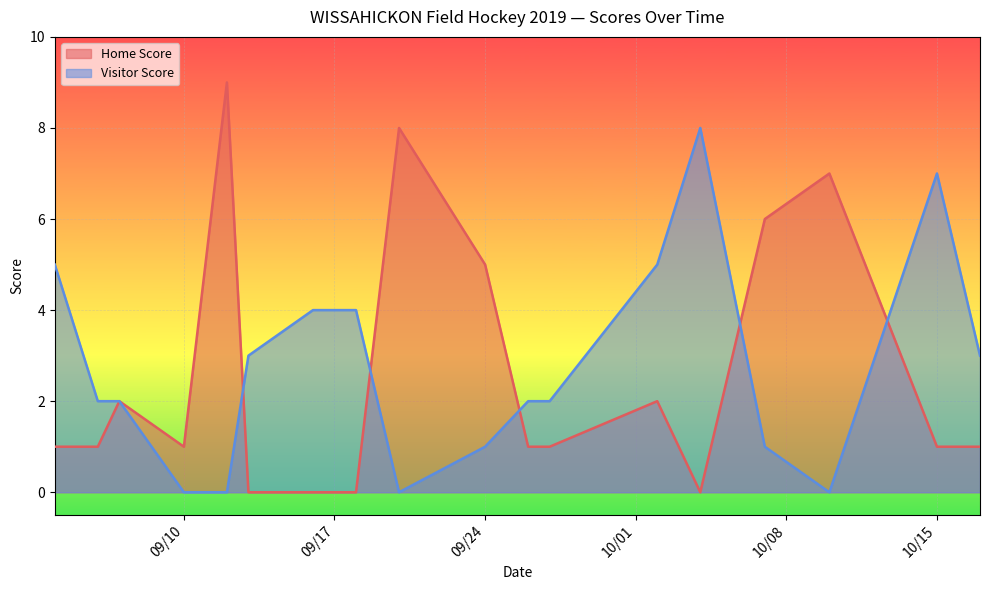

List the series in order of their peak value, lowest first.

Visitor Score, Home Score